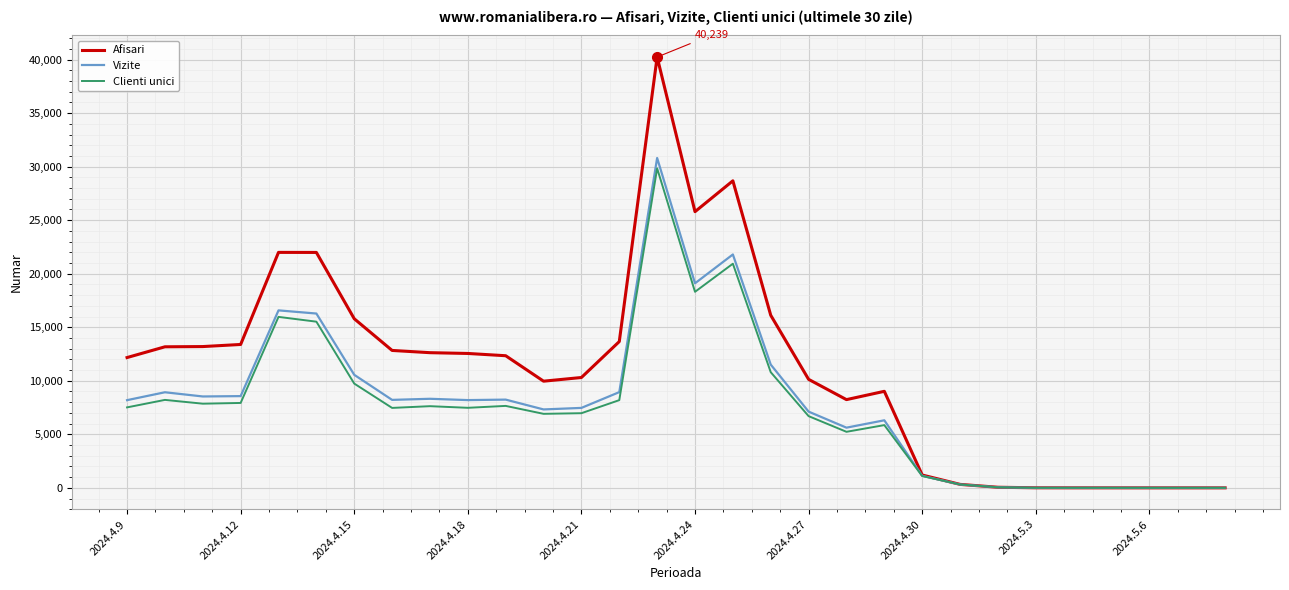

Which series has the largest range (max minus min)?

Afisari